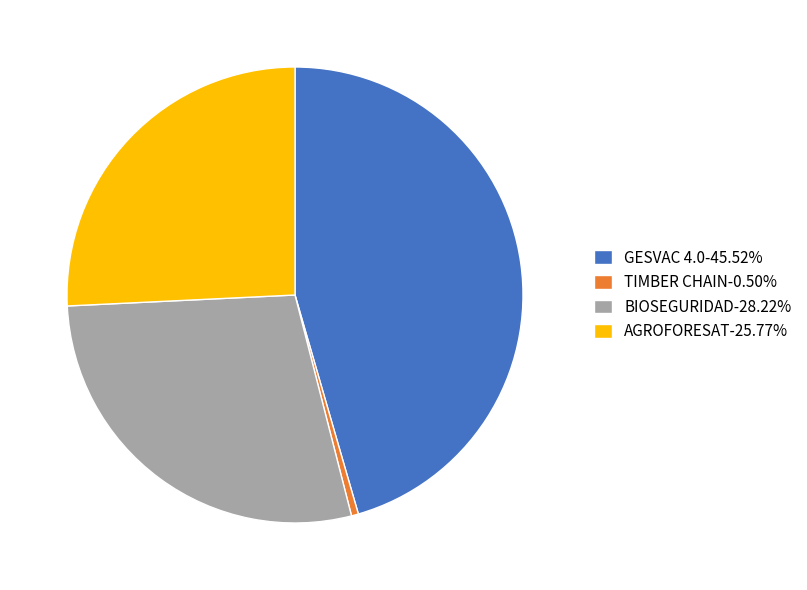

What is the ratio of the value at GESVAC 4.0-45.52% to the value at AGROFORESAT-25.77%?

1.8